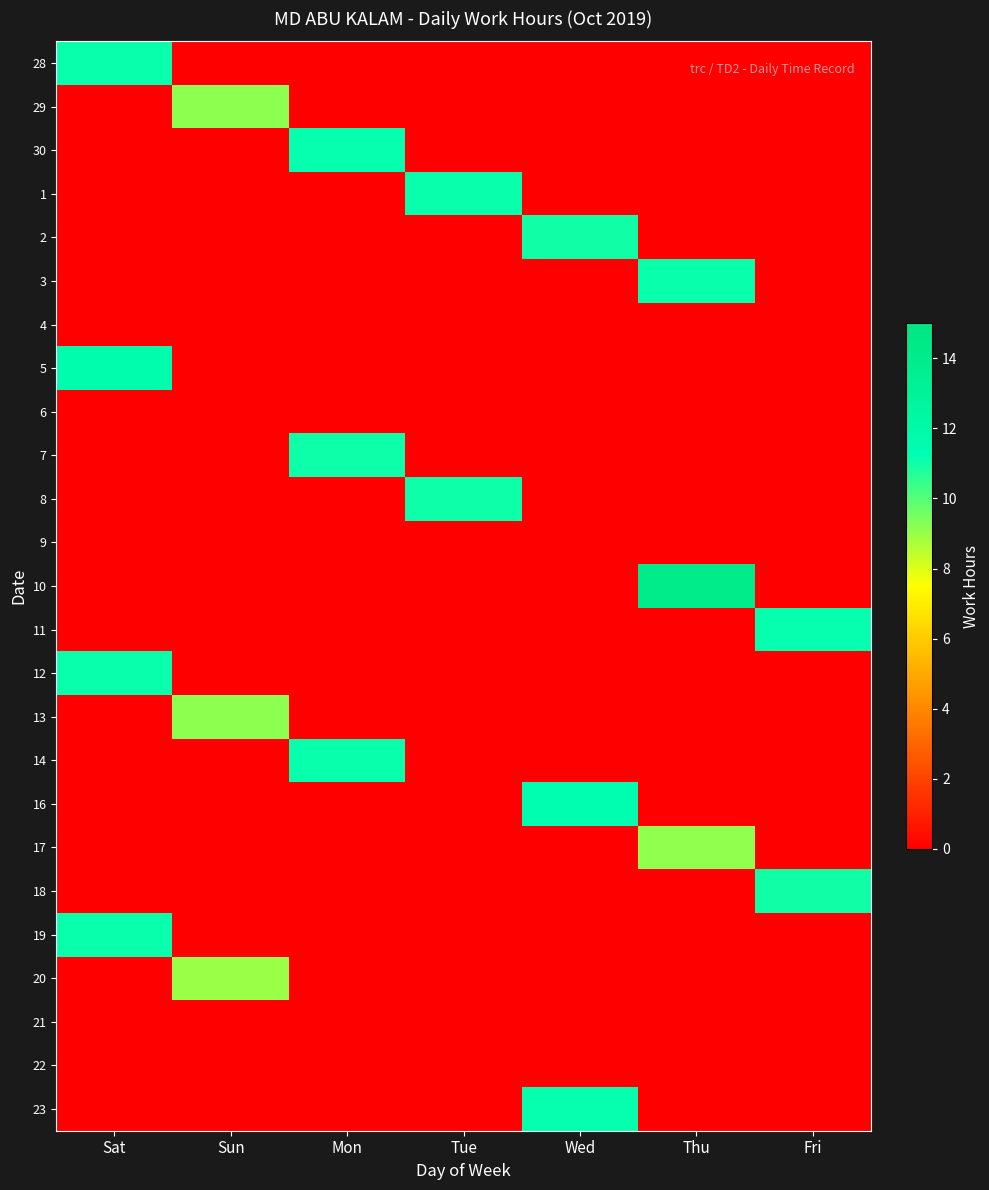

At which category is the sum across all series the highest?

Sat